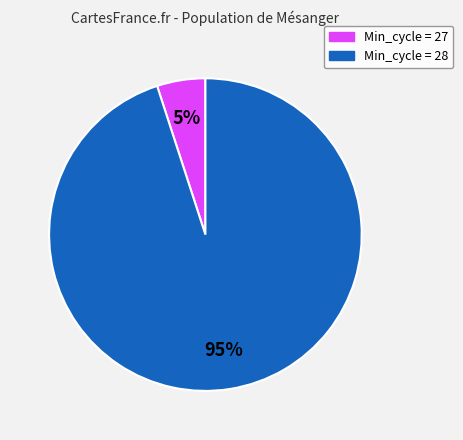

Is there any slice that represents more than half of the pie?

Yes